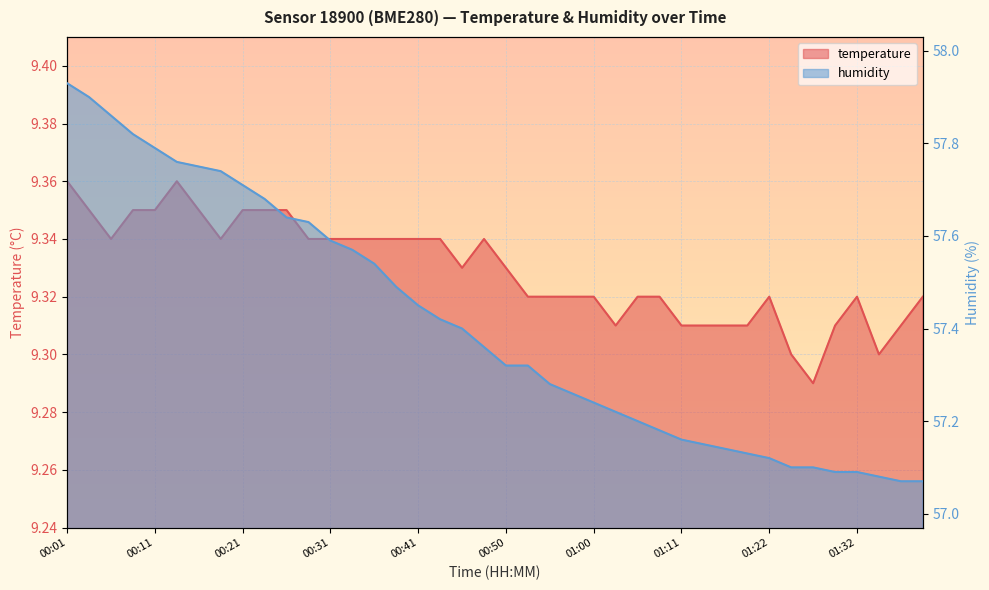

Reading left to right, list all the values displayed in this chart.

temperature: 9.4	9.3	9.3	9.3	9.3	9.4	9.3	9.3	9.3	9.3	9.3	9.3	9.3	9.3	9.3	9.3	9.3	9.3	9.3	9.3	9.3	9.3	9.3	9.3	9.3	9.3	9.3	9.3	9.3	9.3	9.3	9.3	9.3	9.3	9.3	9.3	9.3	9.3	9.3	9.3
humidity: 57.9	57.9	57.9	57.8	57.8	57.8	57.8	57.7	57.7	57.7	57.6	57.6	57.6	57.6	57.5	57.5	57.5	57.4	57.4	57.4	57.3	57.3	57.3	57.3	57.2	57.2	57.2	57.2	57.2	57.1	57.1	57.1	57.1	57.1	57.1	57.1	57.1	57.1	57.1	57.1